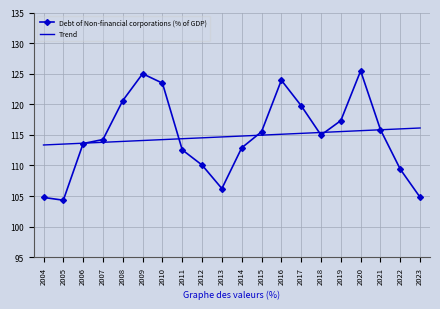

Rank the series by their maximum value, from lowest to highest.

Trend, Debt of Non-financial corporations (% of GDP)